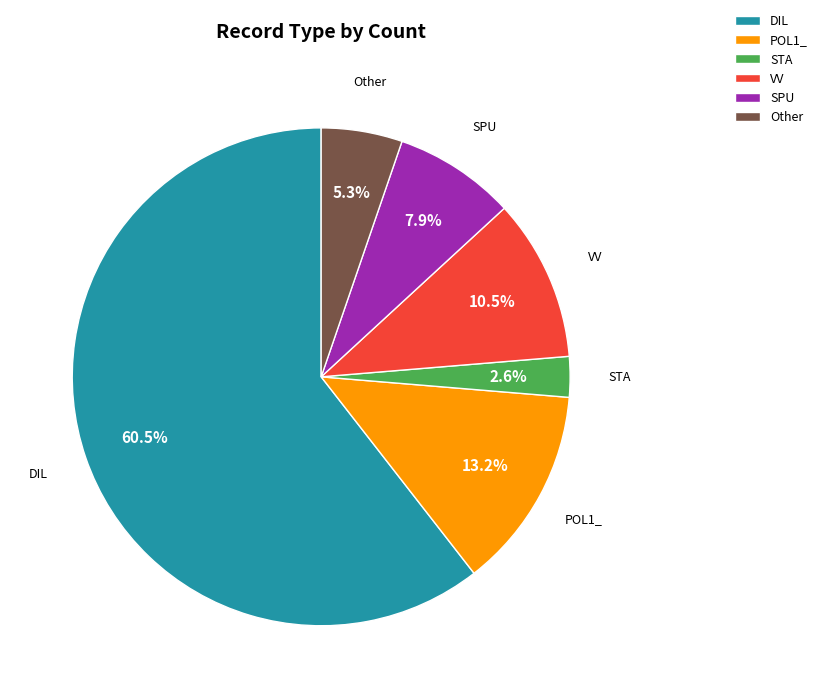

What is the ratio of the value at DIL to the value at SPU?

7.7